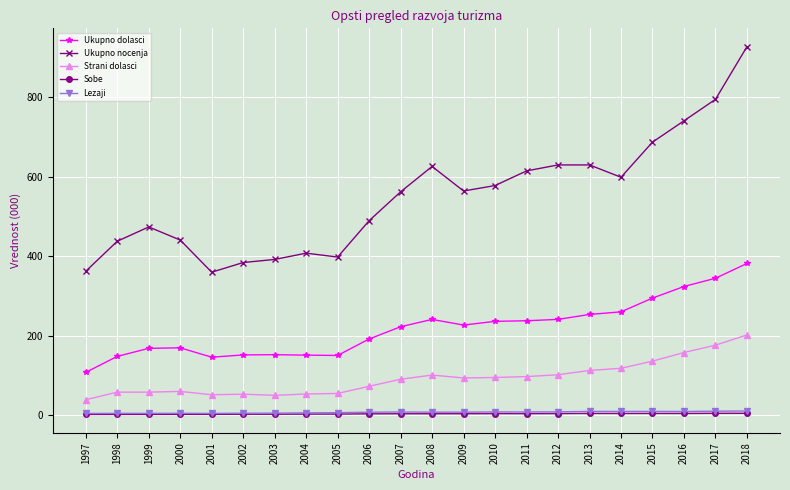

What is the sum of the Ukupno dolasci values at 2018 and 2001?

527.9